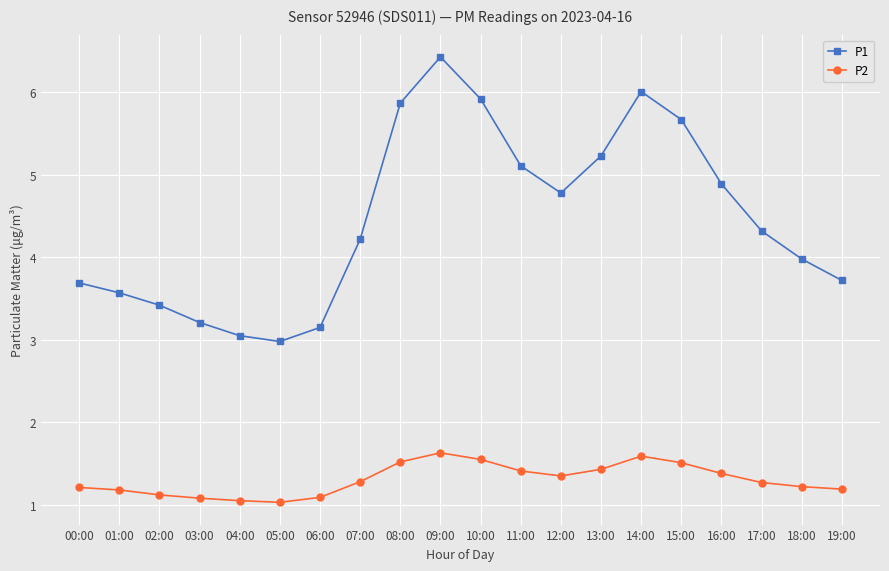

What is the sum of all P2 values?

26.1